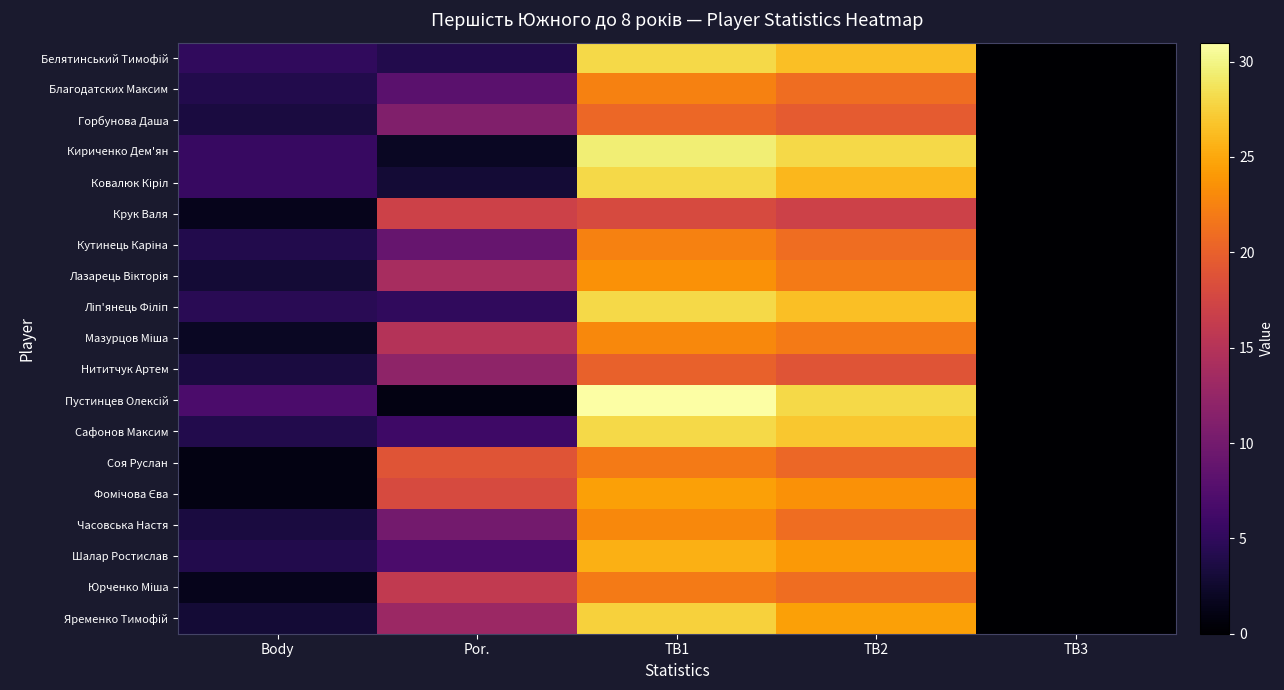

What is the difference between the highest and lowest values at Body?

6.0